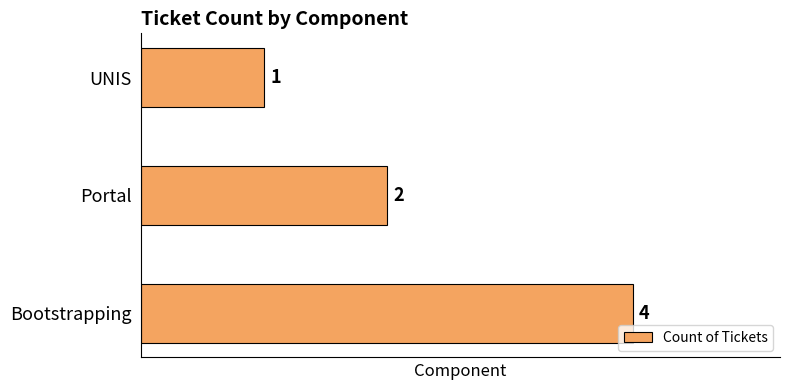

Between UNIS and Bootstrapping, which is larger?

Bootstrapping